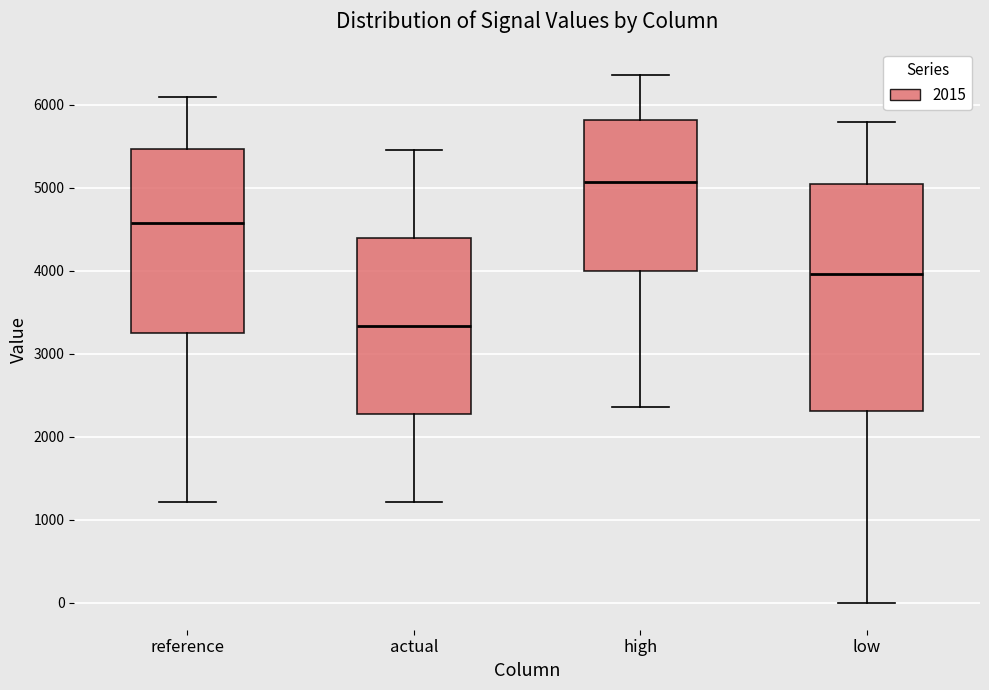

Comparing the boxes themselves (not the whiskers), which one is the tallest?

low